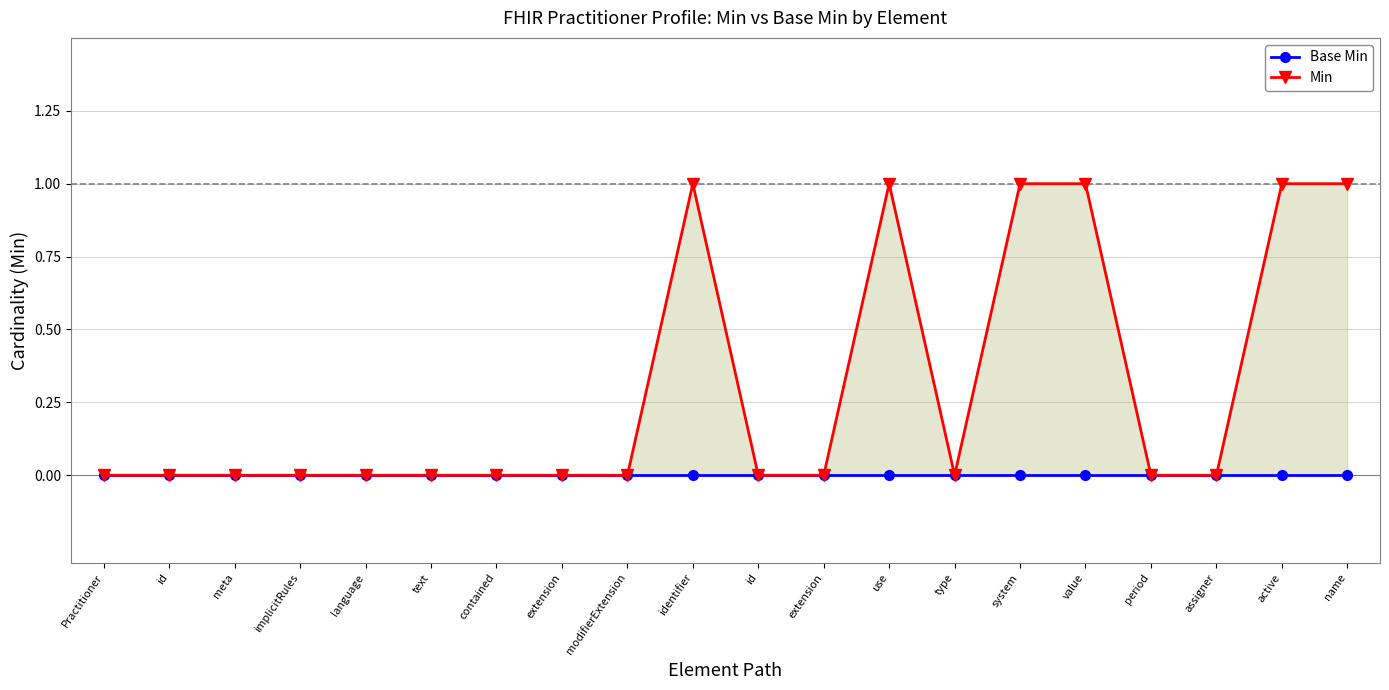

How many Min values are between 0 and 1?

20